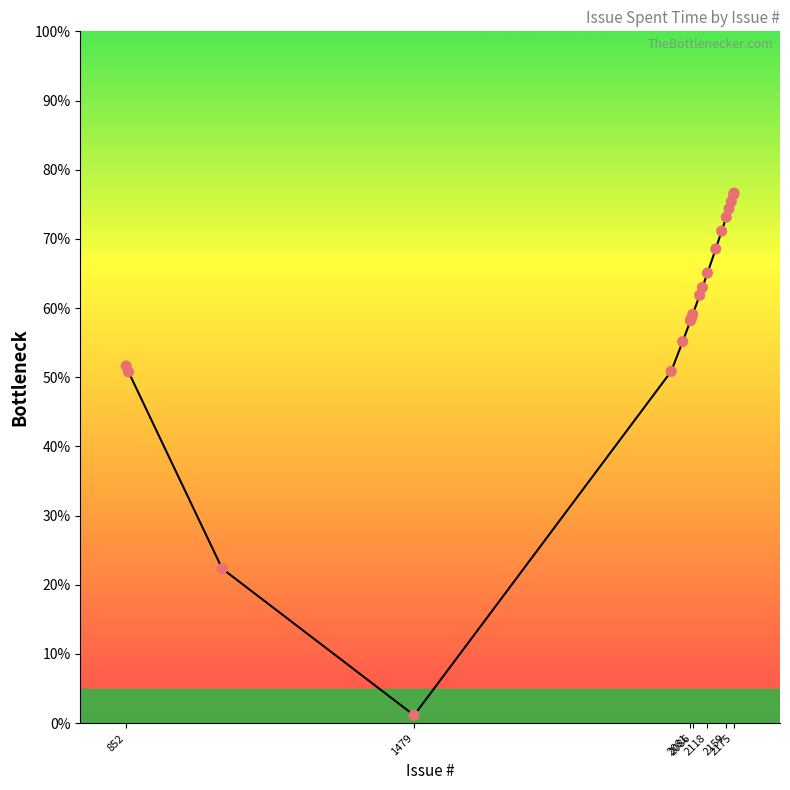

What is the greatest value displayed?

76.6